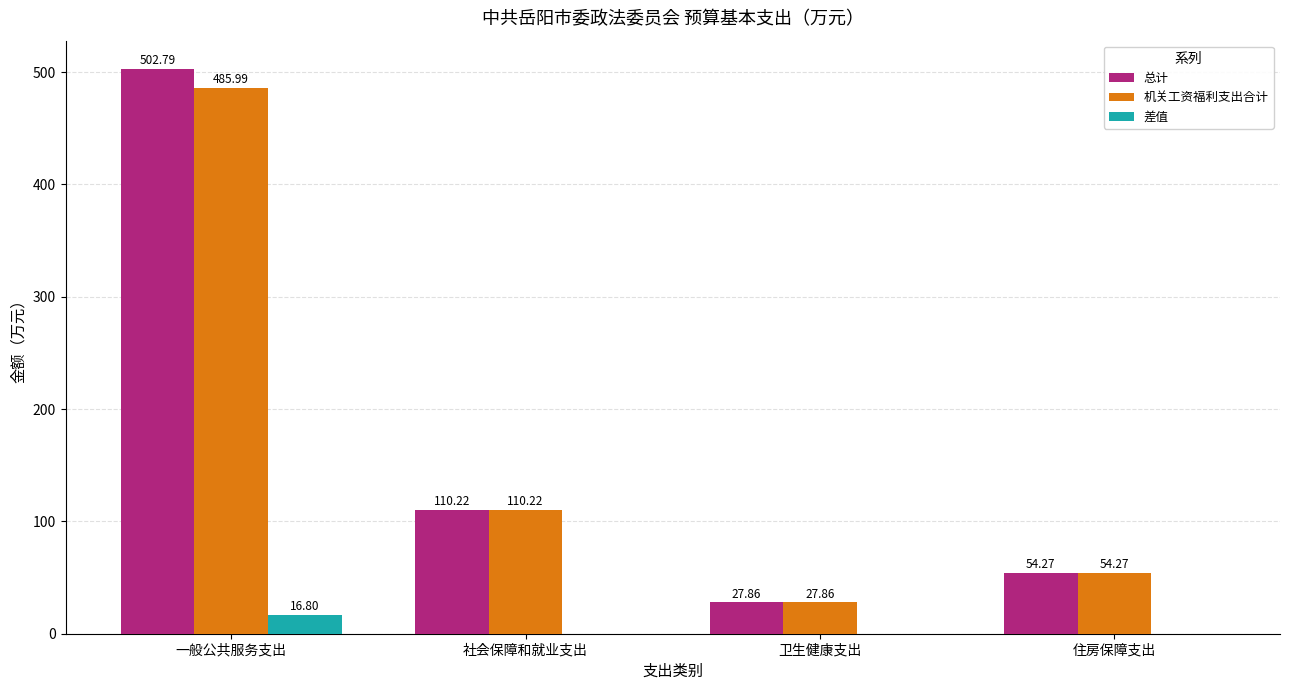

Reading right to left, transcribe all the data shown in this chart.

总计: 住房保障支出=54.3	卫生健康支出=27.9	社会保障和就业支出=110.2	一般公共服务支出=502.8
机关工资福利支出合计: 住房保障支出=54.3	卫生健康支出=27.9	社会保障和就业支出=110.2	一般公共服务支出=486.0
差值: 住房保障支出=0.0	卫生健康支出=0.0	社会保障和就业支出=0.0	一般公共服务支出=16.8